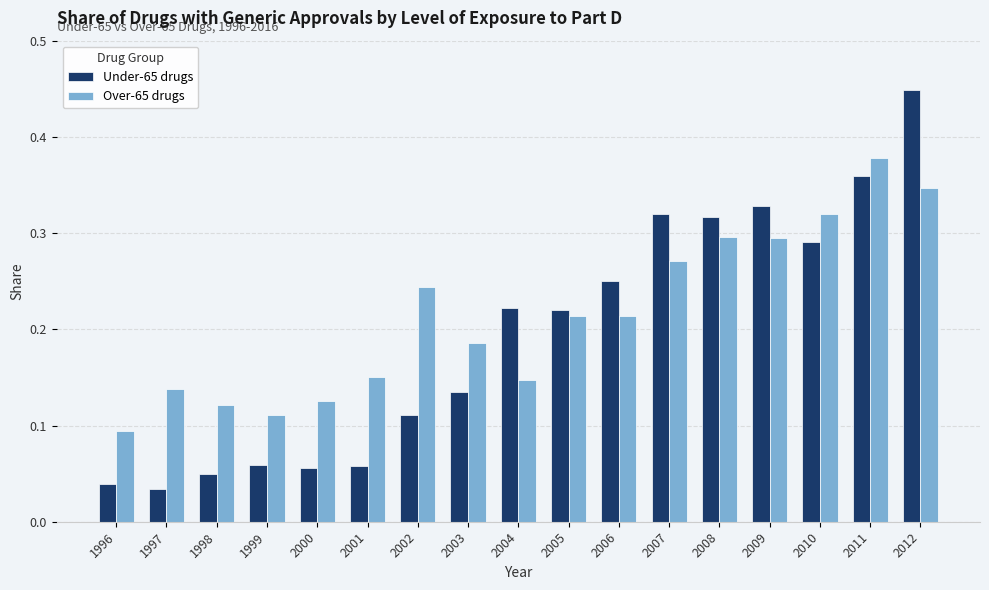

Which series has the largest range (max minus min)?

Under-65 drugs